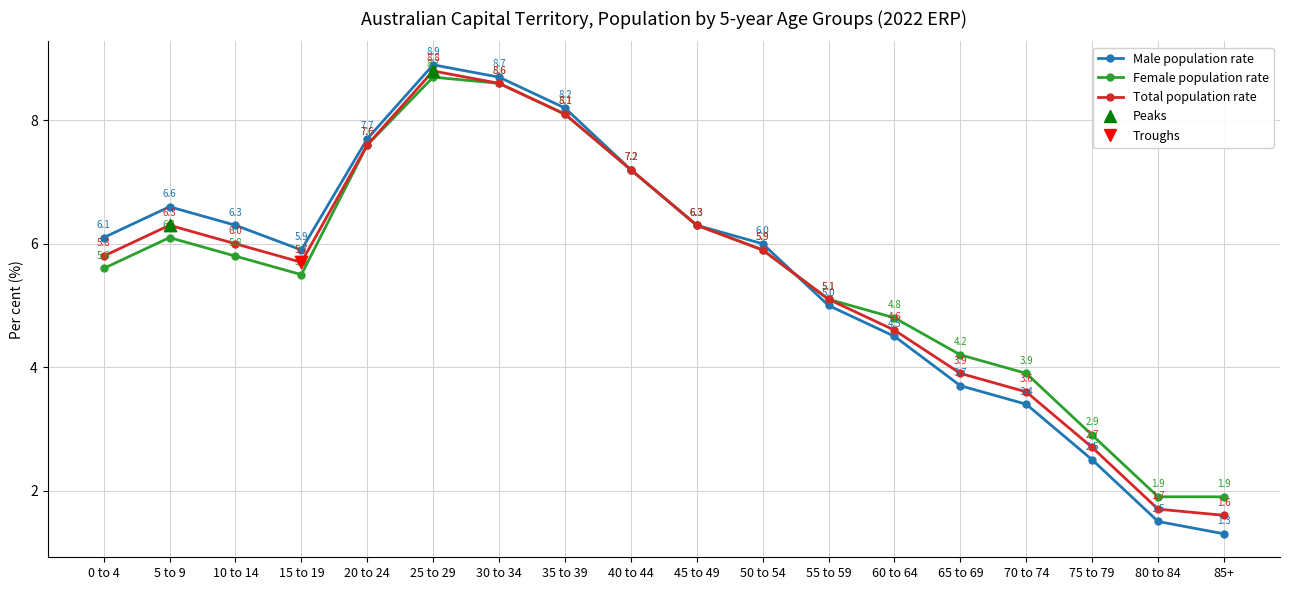

Which series has the largest total across all categories?

Female population rate